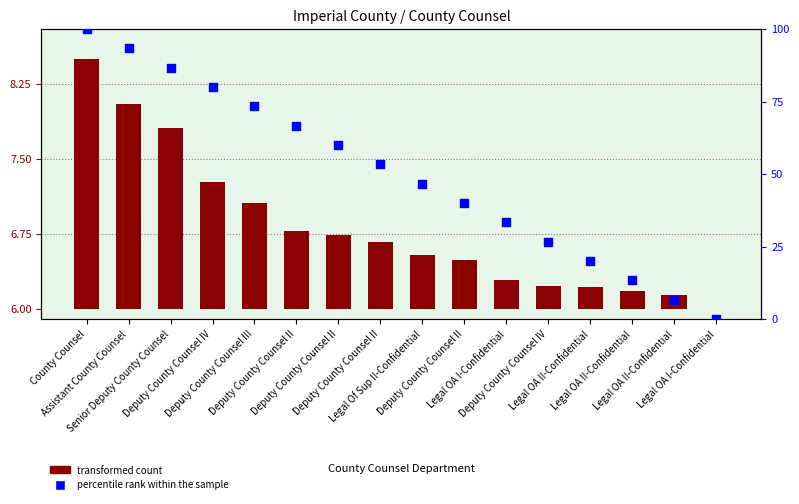

Approximately how many times larger is the value at Legal OA II-Confidential compared to Assistant County Counsel?

0.1